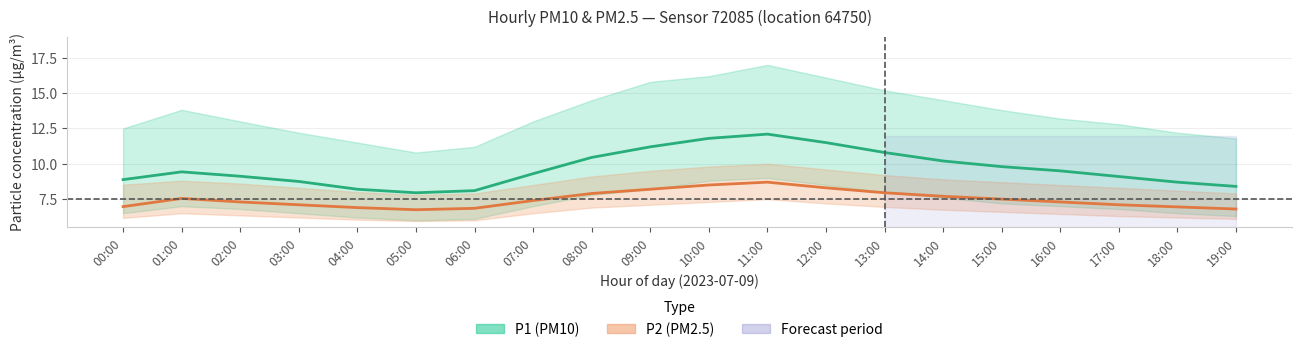

Reading right to left, transcribe all the data shown in this chart.

P1: 8.4	8.7	9.1	9.5	9.8	10.2	10.8	11.5	12.1	11.8	11.2	10.4	9.3	8.1	8.0	8.2	8.8	9.1	9.4	8.9
P1_upper: 11.8	12.2	12.8	13.2	13.8	14.5	15.2	16.1	17.0	16.2	15.8	14.5	13.0	11.2	10.8	11.5	12.2	13.0	13.8	12.5
P1_lower: 6.3	6.5	6.8	7.0	7.2	7.6	8.0	8.5	9.0	8.8	8.2	7.8	7.0	6.1	6.0	6.2	6.5	6.8	7.0	6.5
P2: 6.8	7.0	7.1	7.3	7.5	7.7	8.0	8.3	8.7	8.5	8.2	7.9	7.4	6.8	6.8	6.9	7.1	7.3	7.5	7.0
P2_upper: 7.9	8.1	8.3	8.5	8.7	8.9	9.2	9.6	10.0	9.8	9.5	9.1	8.5	7.9	7.8	8.0	8.3	8.6	8.8	8.5
P2_lower: 6.1	6.2	6.3	6.5	6.6	6.8	7.0	7.2	7.5	7.3	7.1	6.9	6.5	6.0	6.0	6.0	6.2	6.3	6.5	6.2